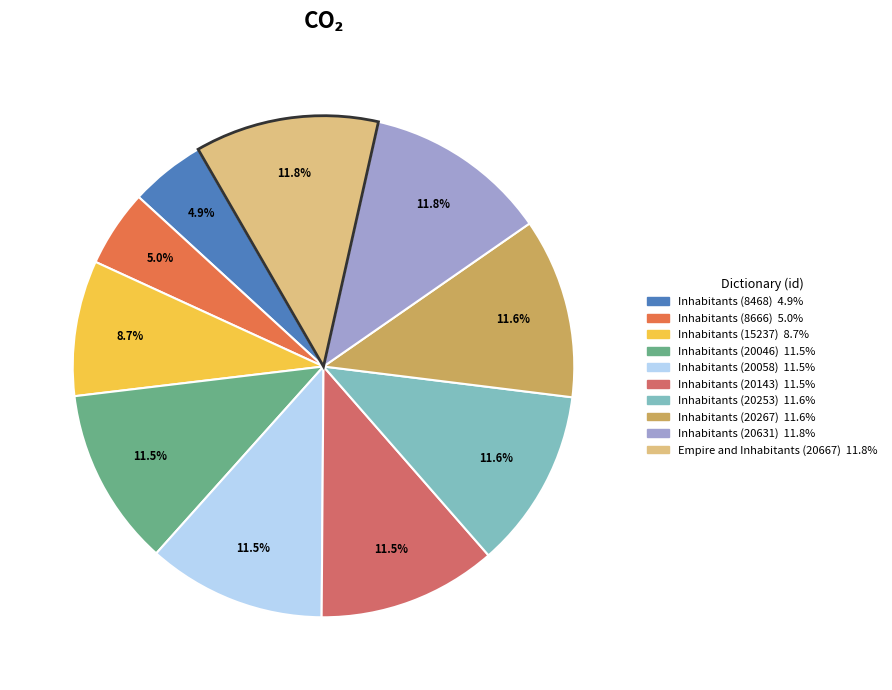

How many segments does this pie chart have?

10